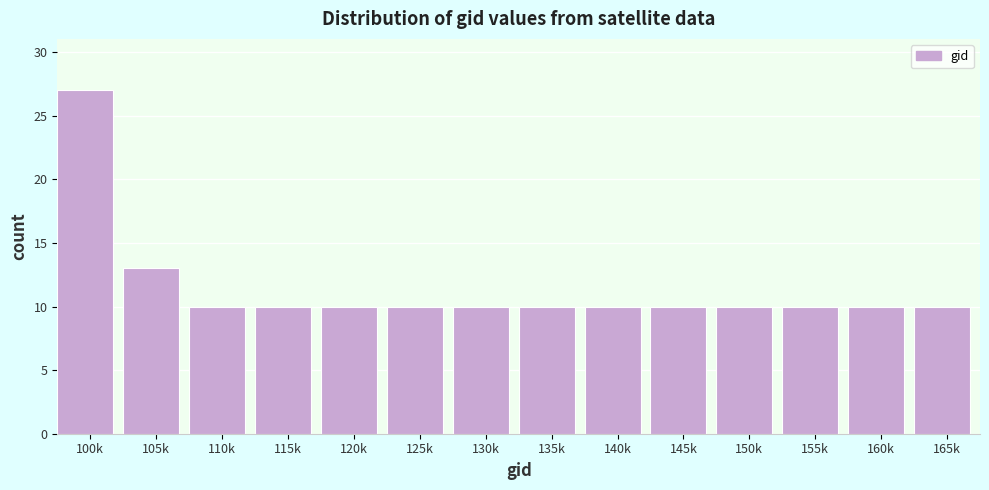

Reading left to right, extract all data points from this chart.

27	13	10	10	10	10	10	10	10	10	10	10	10	10